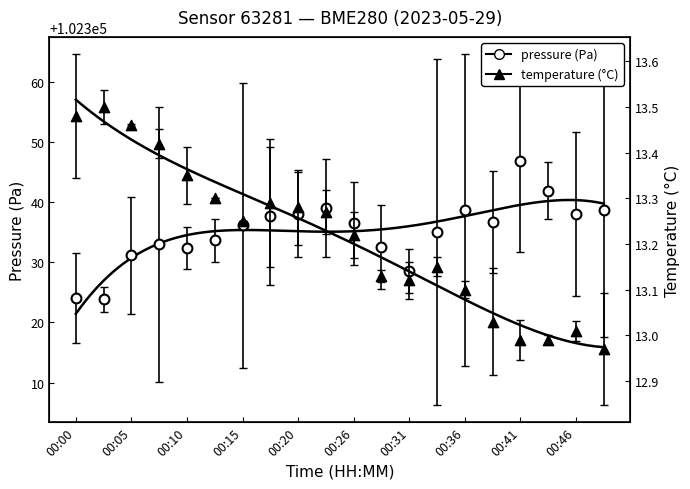

Which series has the largest total across all categories?

pressure (Pa)